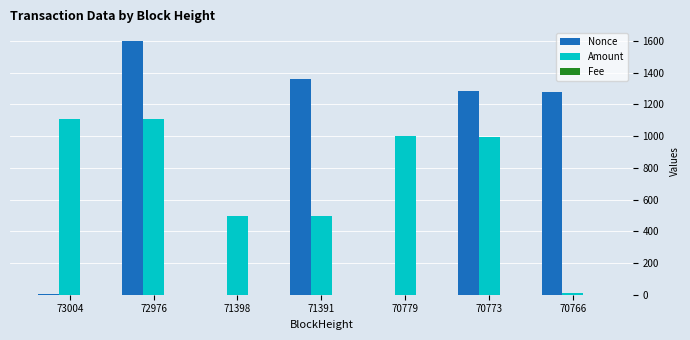

True or false: Nonce has a value of 1.0 at 71398.

True